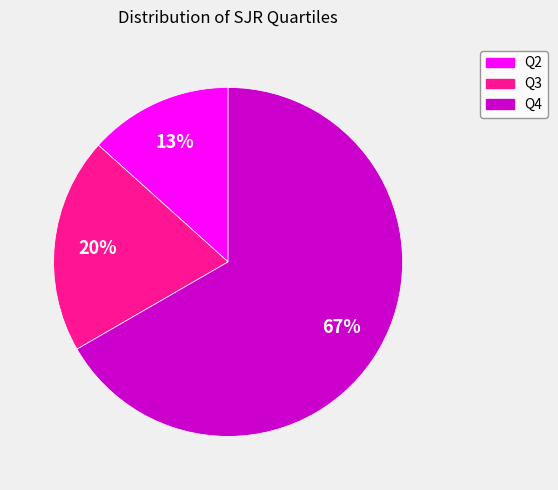

Do Q3 and Q4 together represent more than half of the pie?

Yes